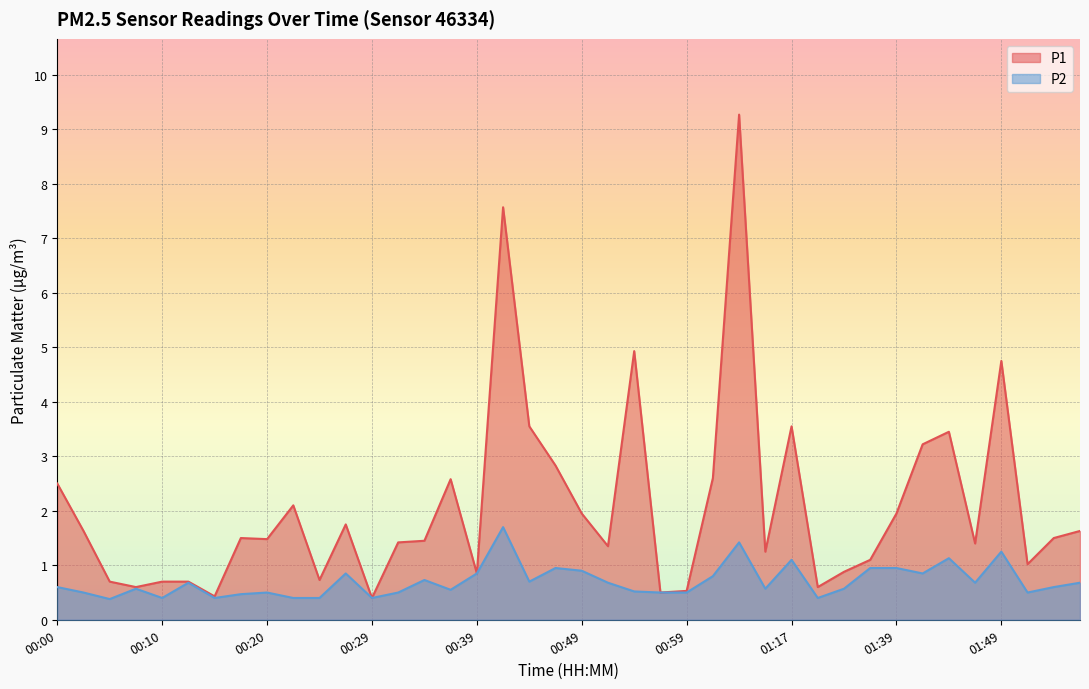

Which label corresponds to the largest value in the chart?

01:04